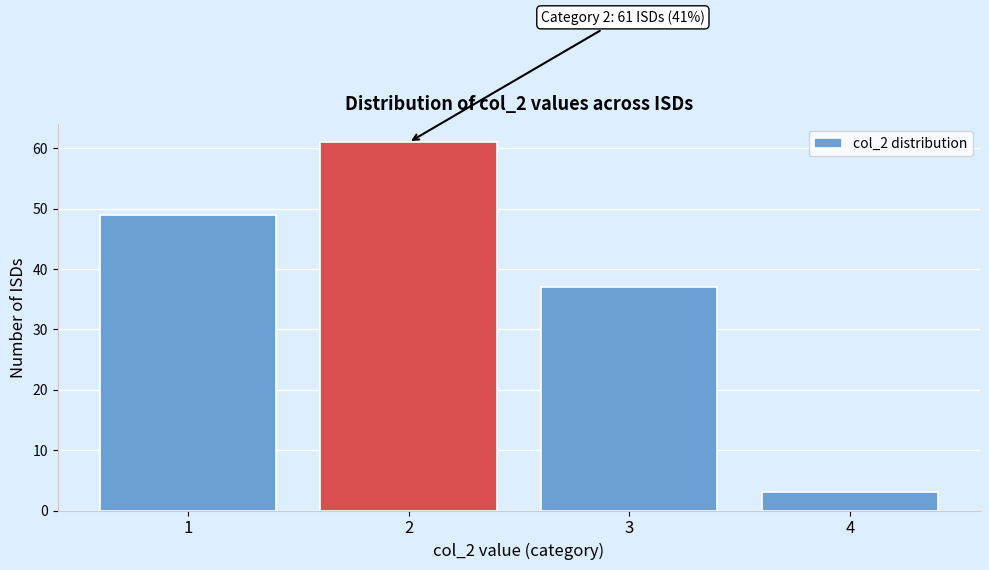

Reading right to left, transcribe all the data shown in this chart.

3	37	61	49